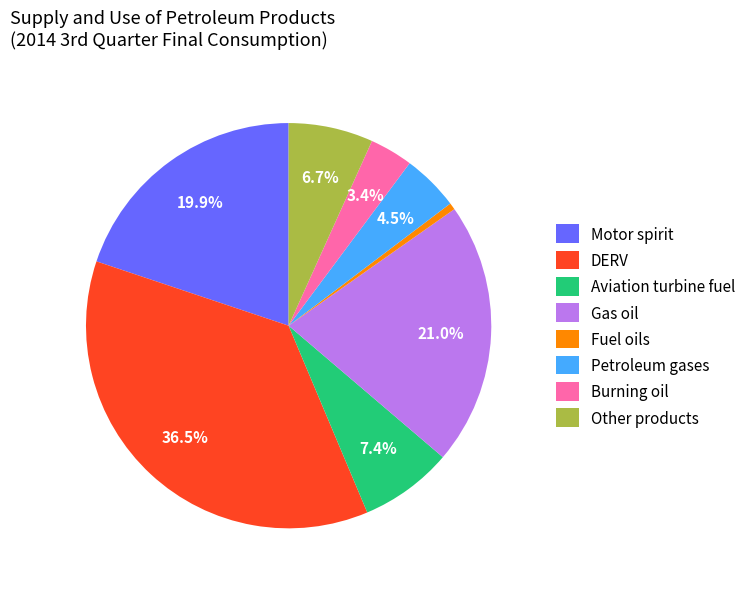

Does Aviation turbine fuel represent more than half of the total?

No